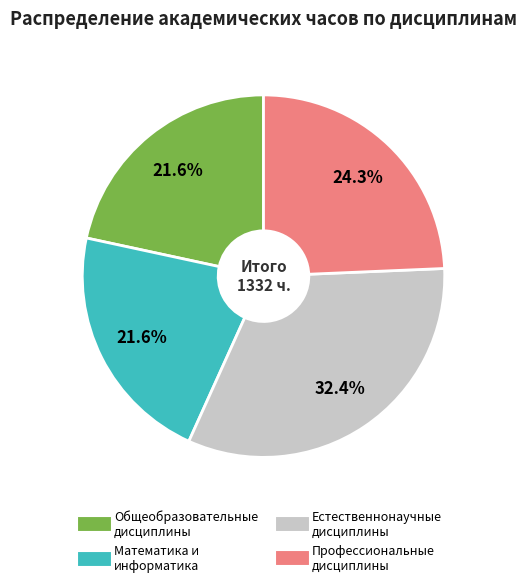

Is there a majority slice in this chart?

No